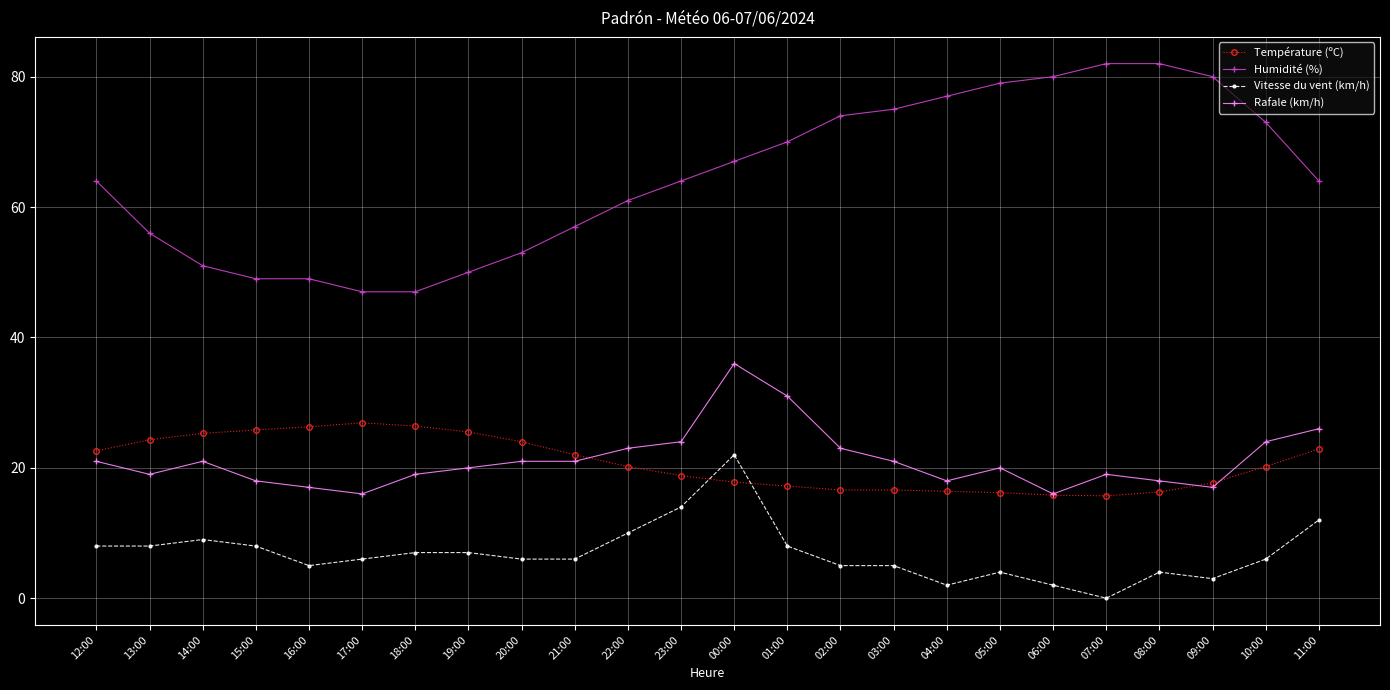

Which category has the highest value in the Rafale (km/h) series?

00:00